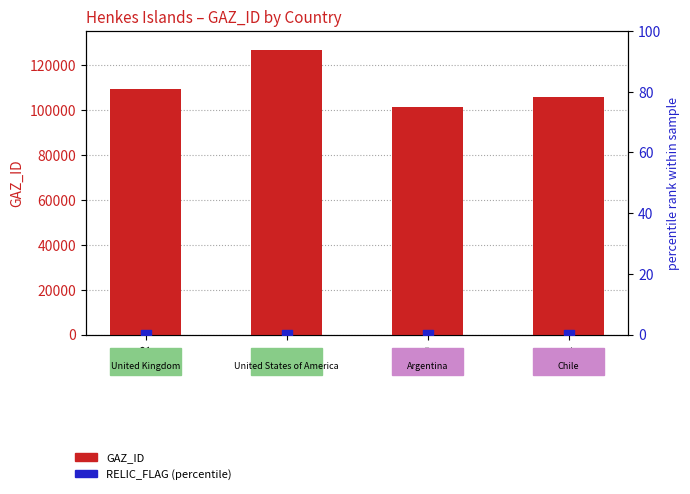

At which category is the sum across all series the highest?

USA